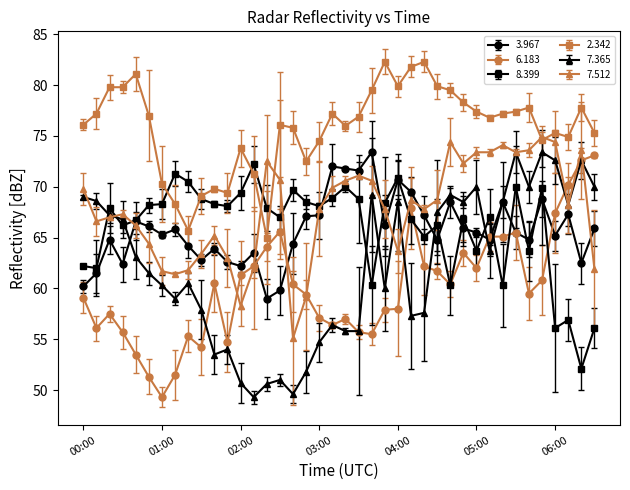

True or false: 6.183 and 2.342 intersect in this chart.

False